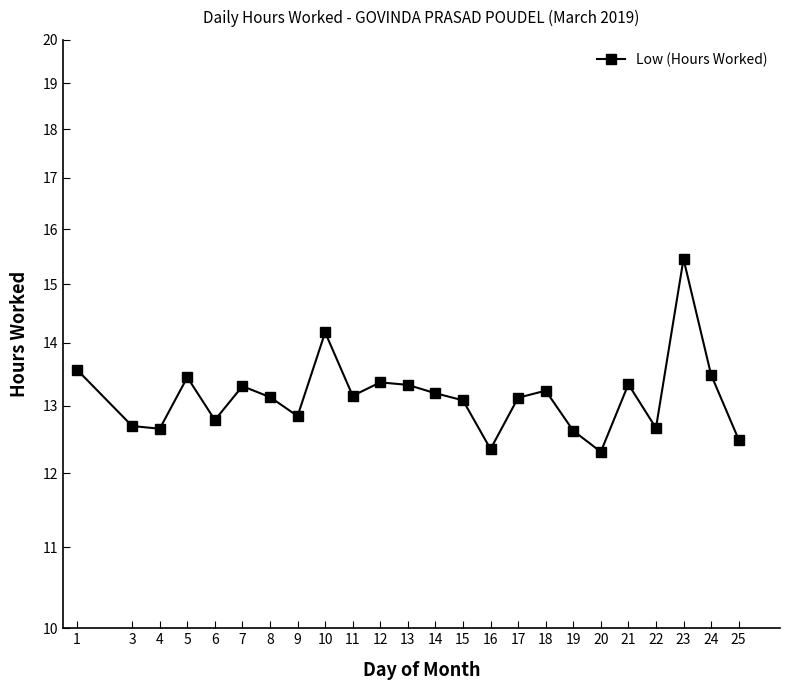

Reading left to right, what are all the values shown in this chart?

13.6	12.7	12.7	13.4	12.8	13.3	13.1	12.8	14.2	13.2	13.4	13.3	13.2	13.1	12.3	13.1	13.2	12.6	12.3	13.3	12.7	15.4	13.5	12.5